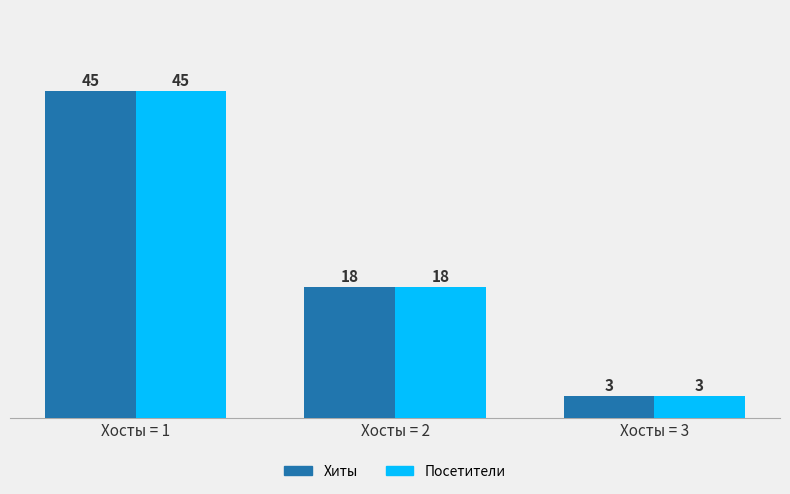

The value of Посетители at Хосты = 1 is 26. True or false?

False